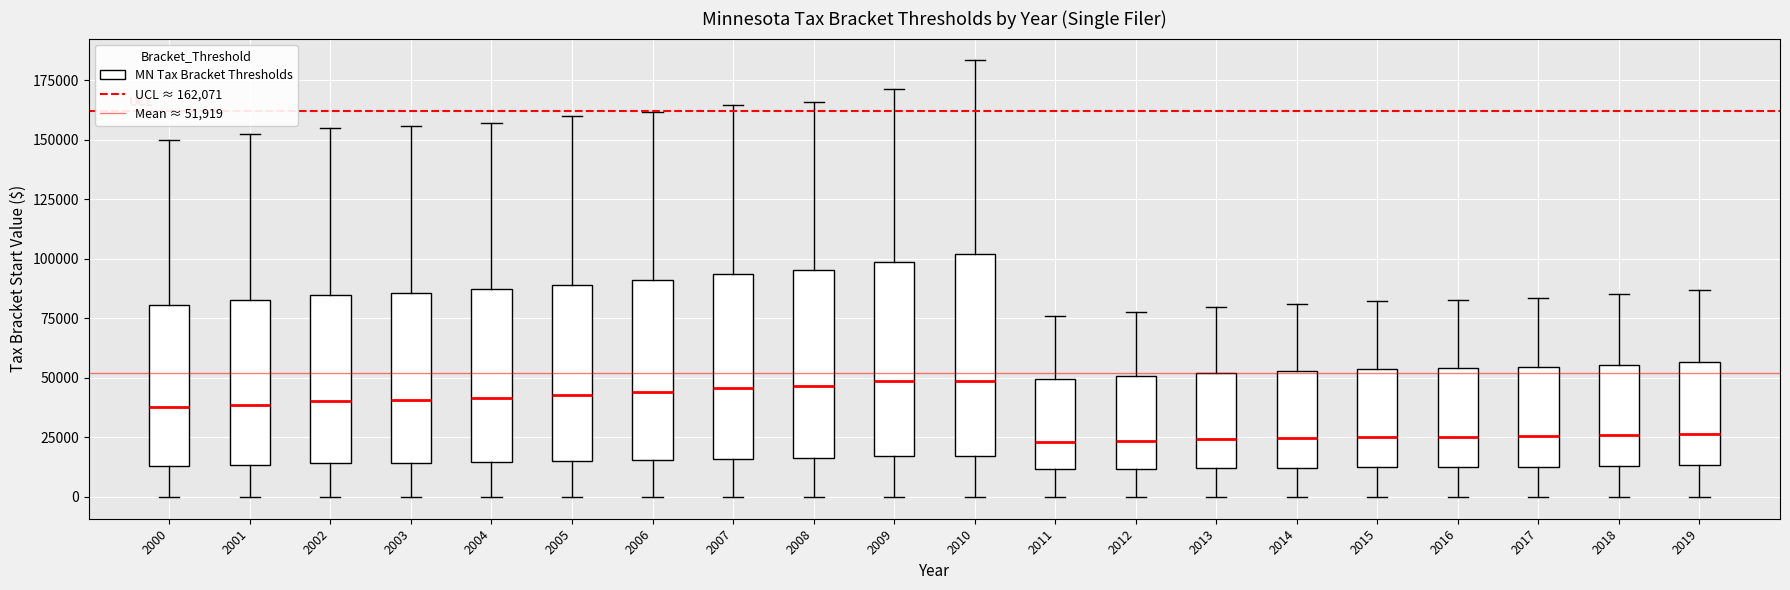

Reading left to right, read every box against the y-axis: the position of its median line, the range the box covers, and the ends of its whiskers. The values are not printed on the chart, so give them approximately, as read against the axis.

2000: median 40000, box 15000 to 80000, whiskers 0 to 150000
2001: median 40000, box 15000 to 85000, whiskers 0 to 155000
2002: median 40000, box 15000 to 85000, whiskers 0 to 155000
2003: median 40000, box 15000 to 85000, whiskers 0 to 155000
2004: median 40000, box 15000 to 85000, whiskers 0 to 155000
2005: median 45000, box 15000 to 90000, whiskers 0 to 160000
2006: median 45000, box 15000 to 90000, whiskers 0 to 160000
2007: median 45000, box 15000 to 95000, whiskers 0 to 165000
2008: median 45000, box 15000 to 95000, whiskers 0 to 165000
2009: median 50000, box 15000 to 100000, whiskers 0 to 170000
2010: median 50000, box 15000 to 100000, whiskers 0 to 185000
2011: median 25000, box 10000 to 50000, whiskers 0 to 75000
2012: median 25000, box 10000 to 50000, whiskers 0 to 80000
2013: median 25000, box 10000 to 50000, whiskers 0 to 80000
2014: median 25000, box 10000 to 55000, whiskers 0 to 80000
2015: median 25000, box 15000 to 55000, whiskers 0 to 80000
2016: median 25000, box 15000 to 55000, whiskers 0 to 85000
2017: median 25000, box 15000 to 55000, whiskers 0 to 85000
2018: median 25000, box 15000 to 55000, whiskers 0 to 85000
2019: median 25000, box 15000 to 55000, whiskers 0 to 85000